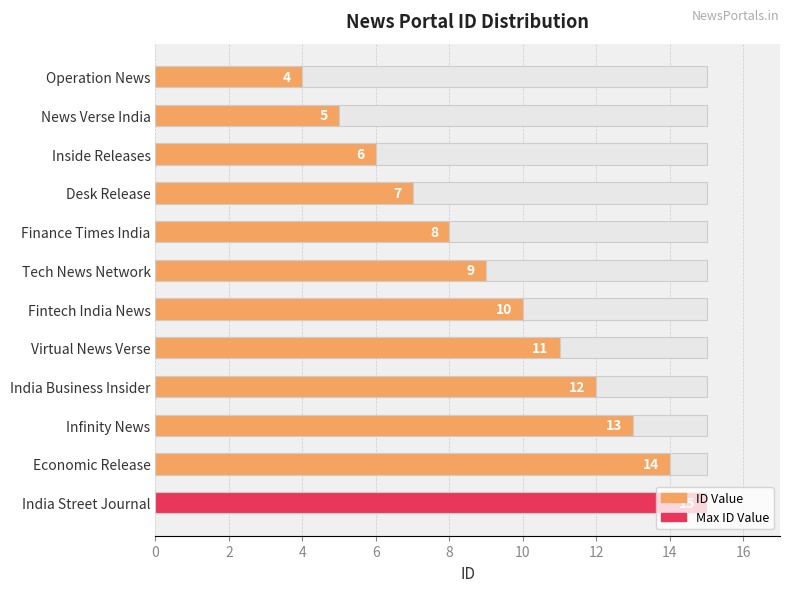

What is the sum of all values?

114